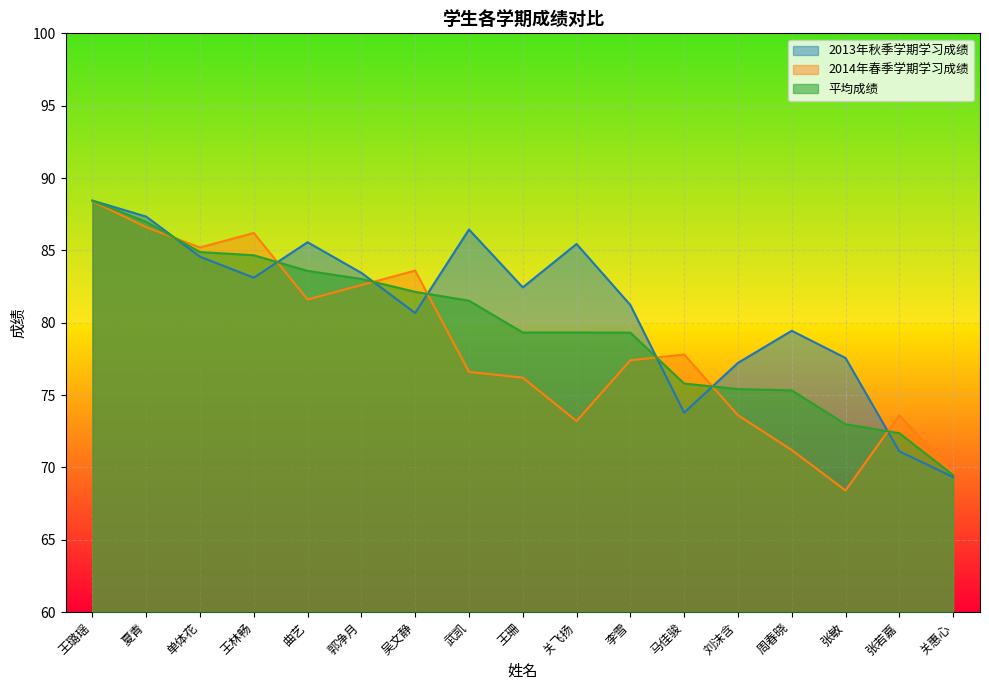

What are all the series names shown in the legend?

2013年秋季学期学习成绩, 2014年春季学期学习成绩, 平均成绩